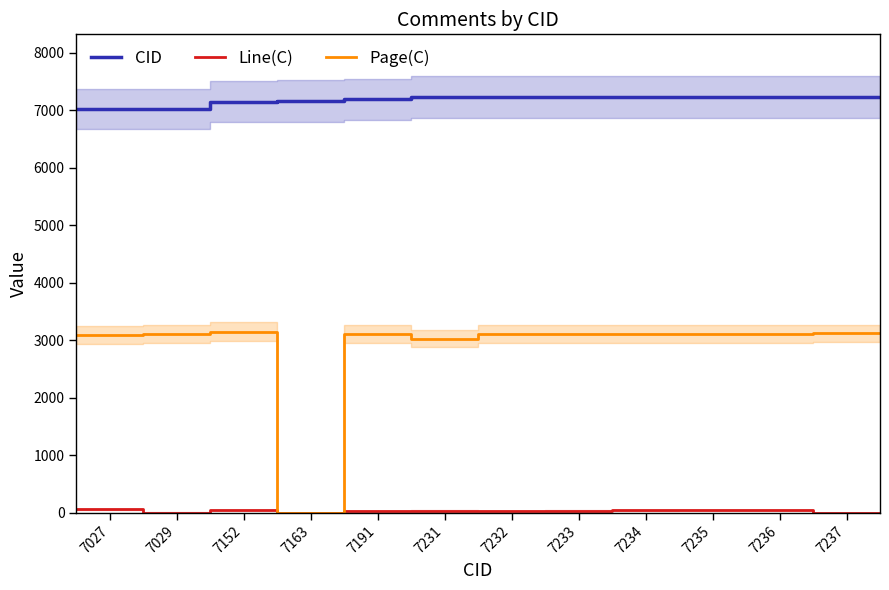

True or false: Line(C) and CID intersect in this chart.

False